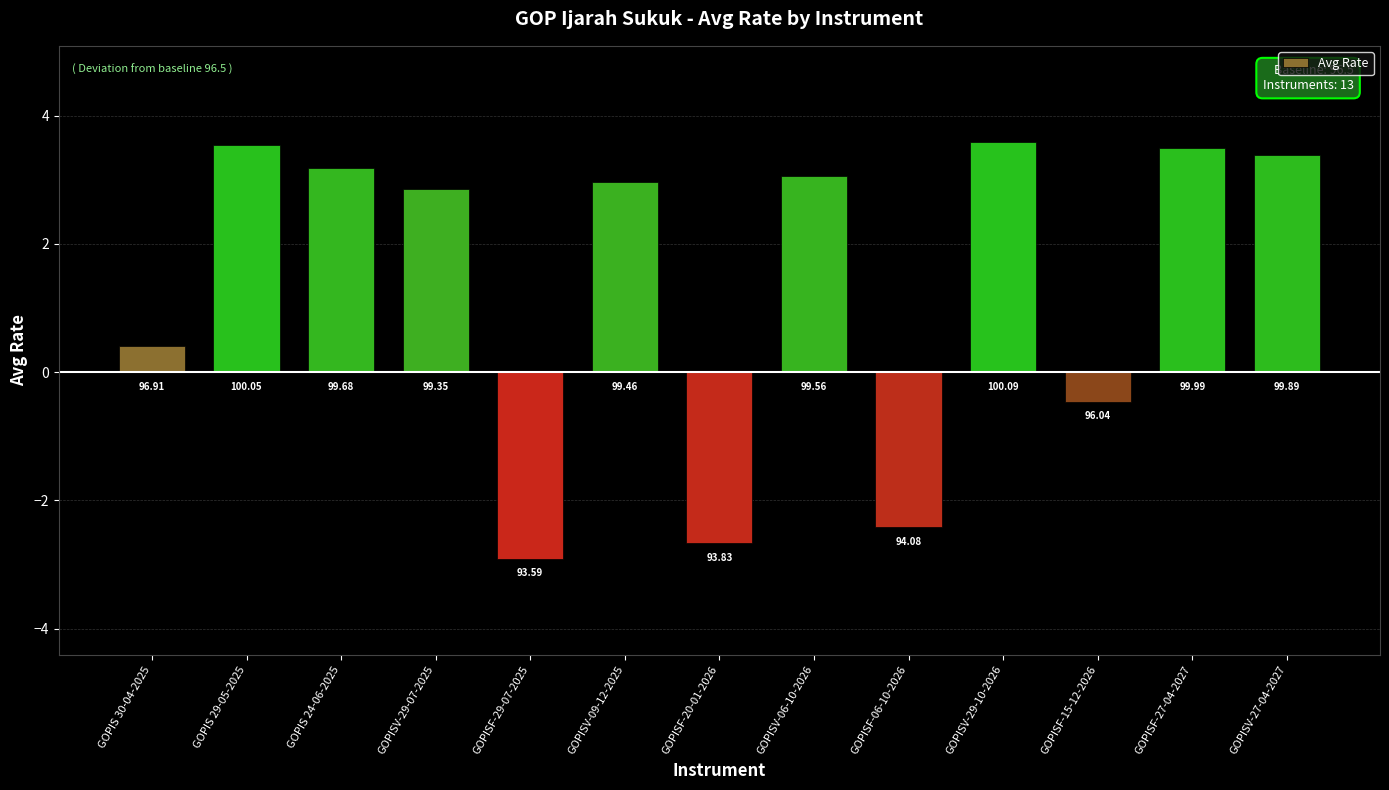

Reading right to left, extract all data points from this chart.

GOPISV-27-04-2027=3.4	GOPISF-27-04-2027=3.5	GOPISF-15-12-2026=-0.5	GOPISV-29-10-2026=3.6	GOPISF-06-10-2026=-2.4	GOPISV-06-10-2026=3.1	GOPISF-20-01-2026=-2.7	GOPISV-09-12-2025=3.0	GOPISF-29-07-2025=-2.9	GOPISV-29-07-2025=2.8	GOPIS 24-06-2025=3.2	GOPIS 29-05-2025=3.5	GOPIS 30-04-2025=0.4